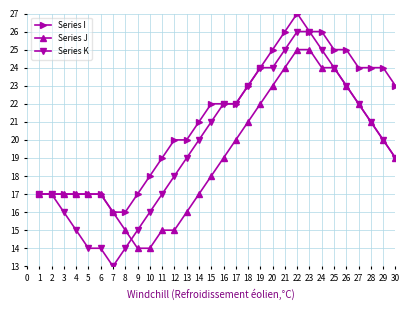

What is the value of the Series K point at the 7th from the left?

13